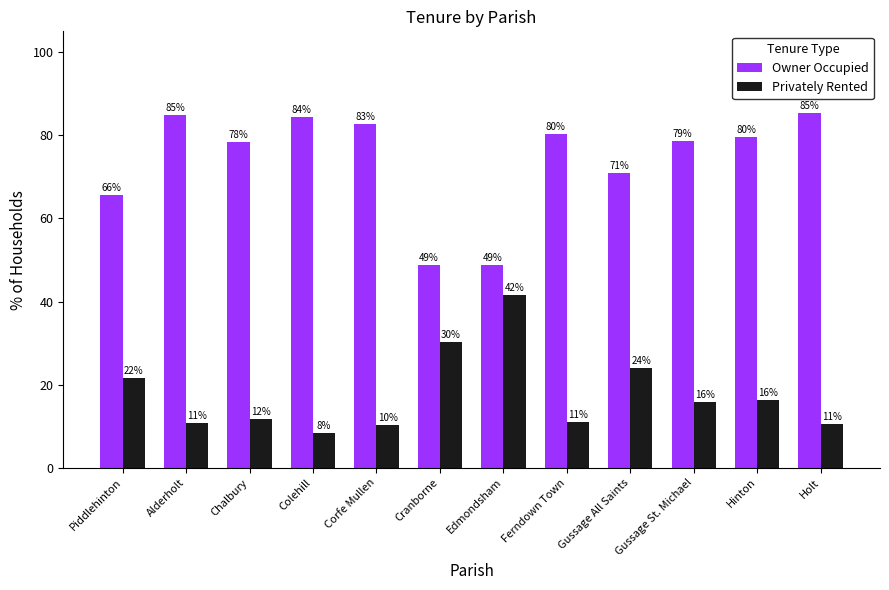

How many bars are there in total?

24